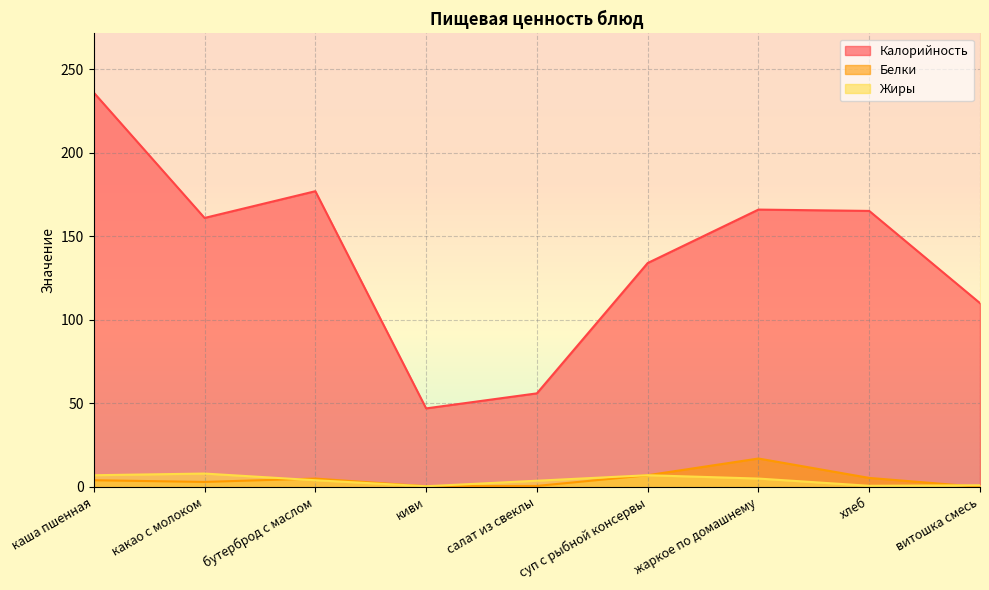

Reading left to right, transcribe all the data shown in this chart.

Калорийность: 236.0	161.0	177.0	47.0	56.0	134.0	166.0	165.2	110.0
Белки: 4.0	3.0	5.0	0.4	0.6	7.0	17.0	5.4	0.0
Жиры: 7.0	8.0	4.0	0.4	3.7	7.0	5.0	0.7	1.0